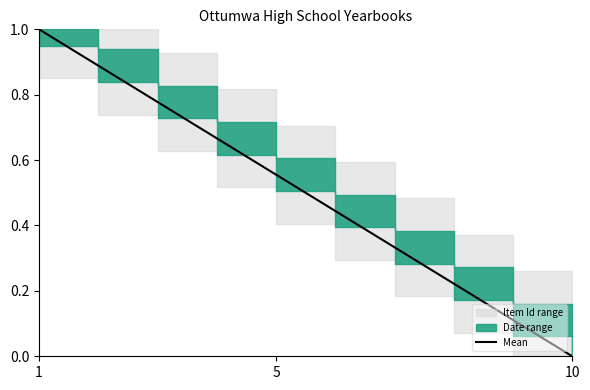

Read the value at 1.

1.0